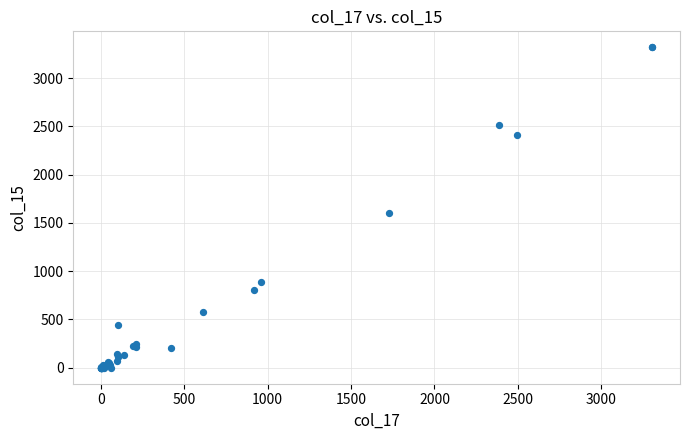

What Y value in the scatter plot is closest to 1659?

1597.4